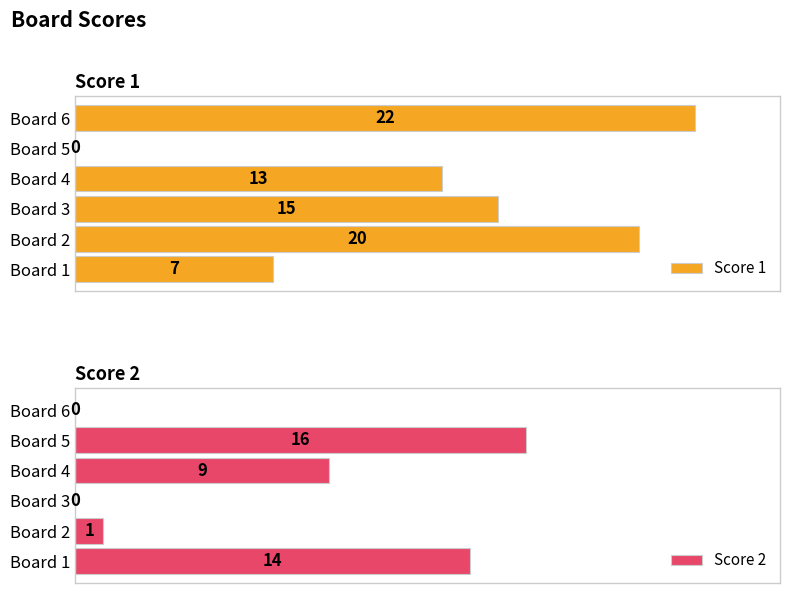

Which category has the highest value in the Score 1 series?

Board 6